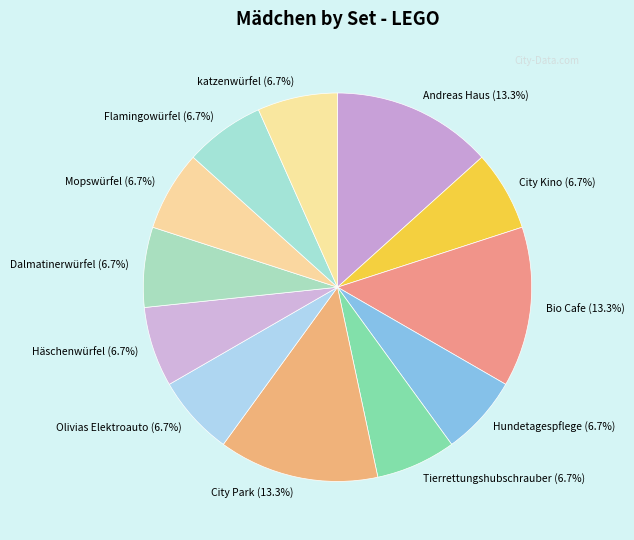

Is the sum of City Park (13.3%) and Bio Cafe (13.3%) greater than half?

No